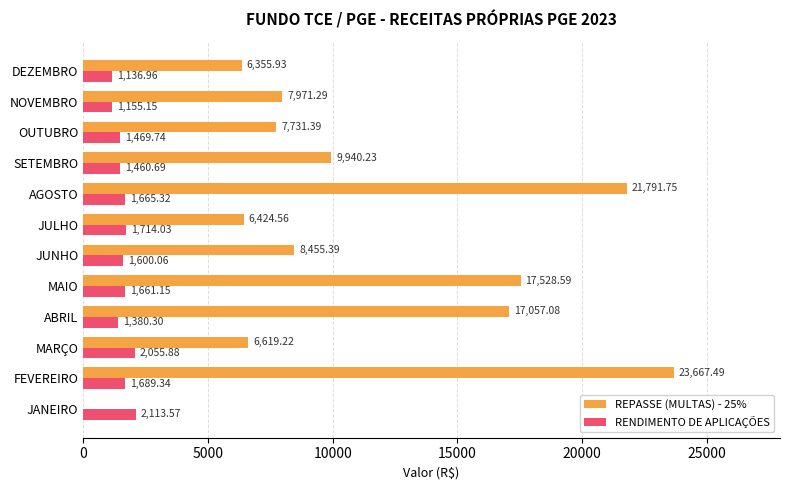

Which series changed the most between MARÇO and SETEMBRO?

REPASSE (MULTAS) - 25%